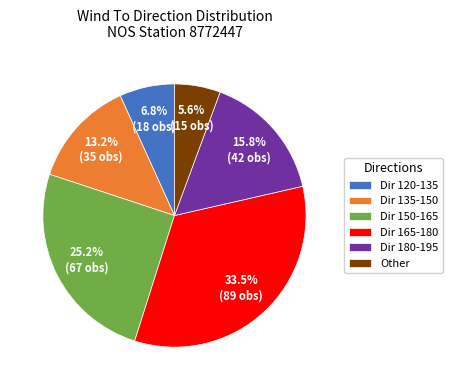

Rank the categories by value from highest to lowest.

Dir 165-180, Dir 150-165, Dir 180-195, Dir 135-150, Dir 120-135, Other